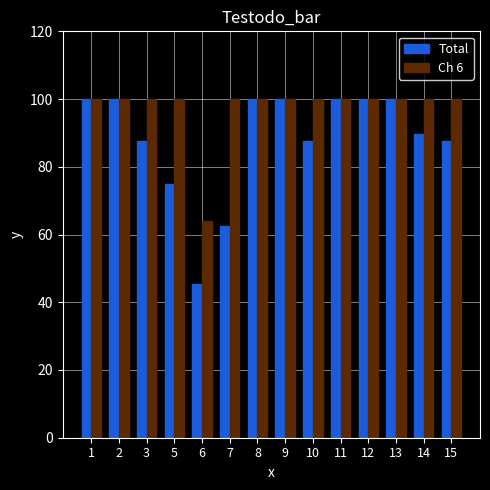

Reading left to right, list all the values displayed in this chart.

Total: 100.0	100.0	87.5	75.0	45.5	62.5	100.0	100.0	87.5	100.0	100.0	100.0	89.7	87.5
Ch 6: 100.0	100.0	100.0	100.0	64.0	100.0	100.0	100.0	100.0	100.0	100.0	100.0	100.0	100.0